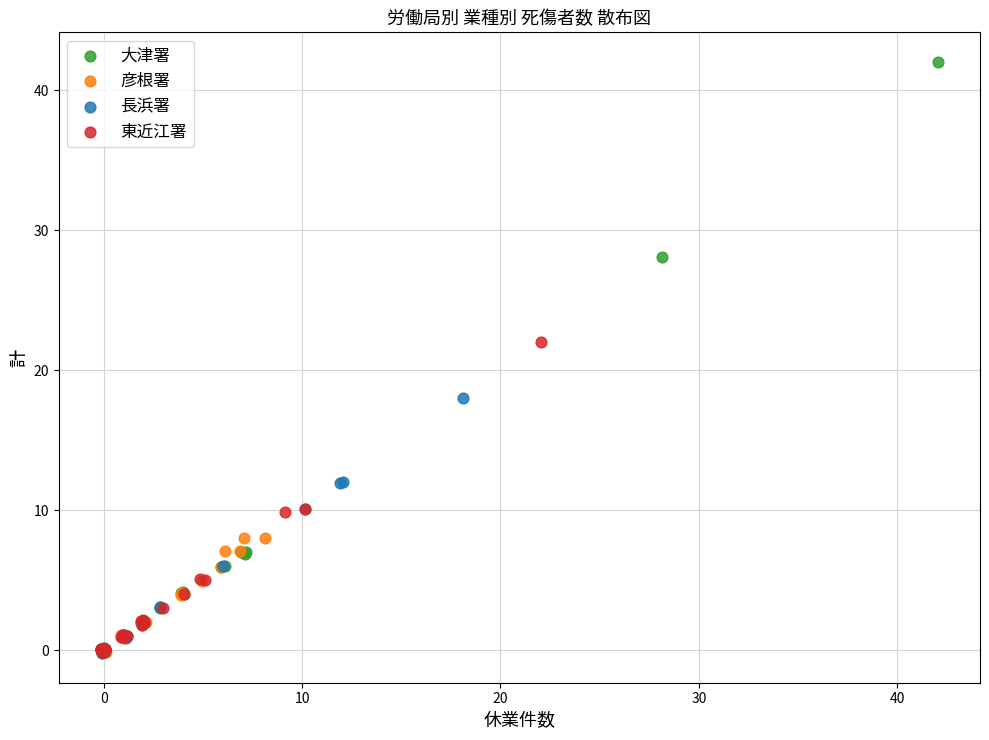

Which series contains the highest Y value?

大津署